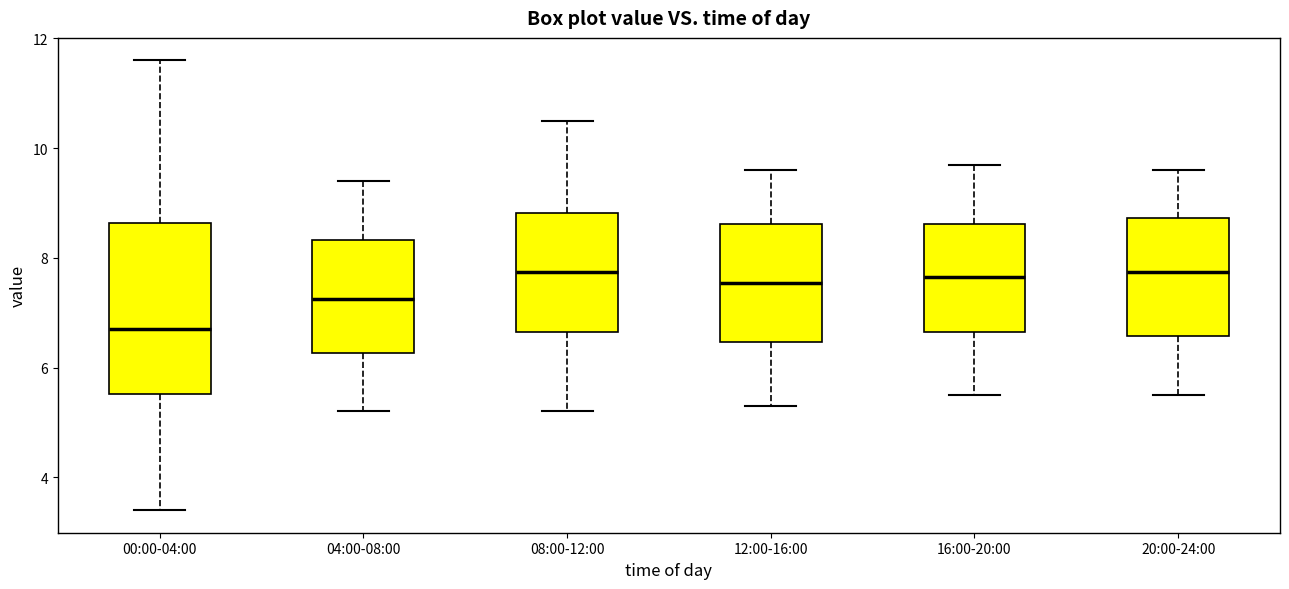

Where is the lower edge of the box for 04:00-08:00 on the y-axis? The values are not printed on the chart, so give them approximately, as read against the axis.

6.2